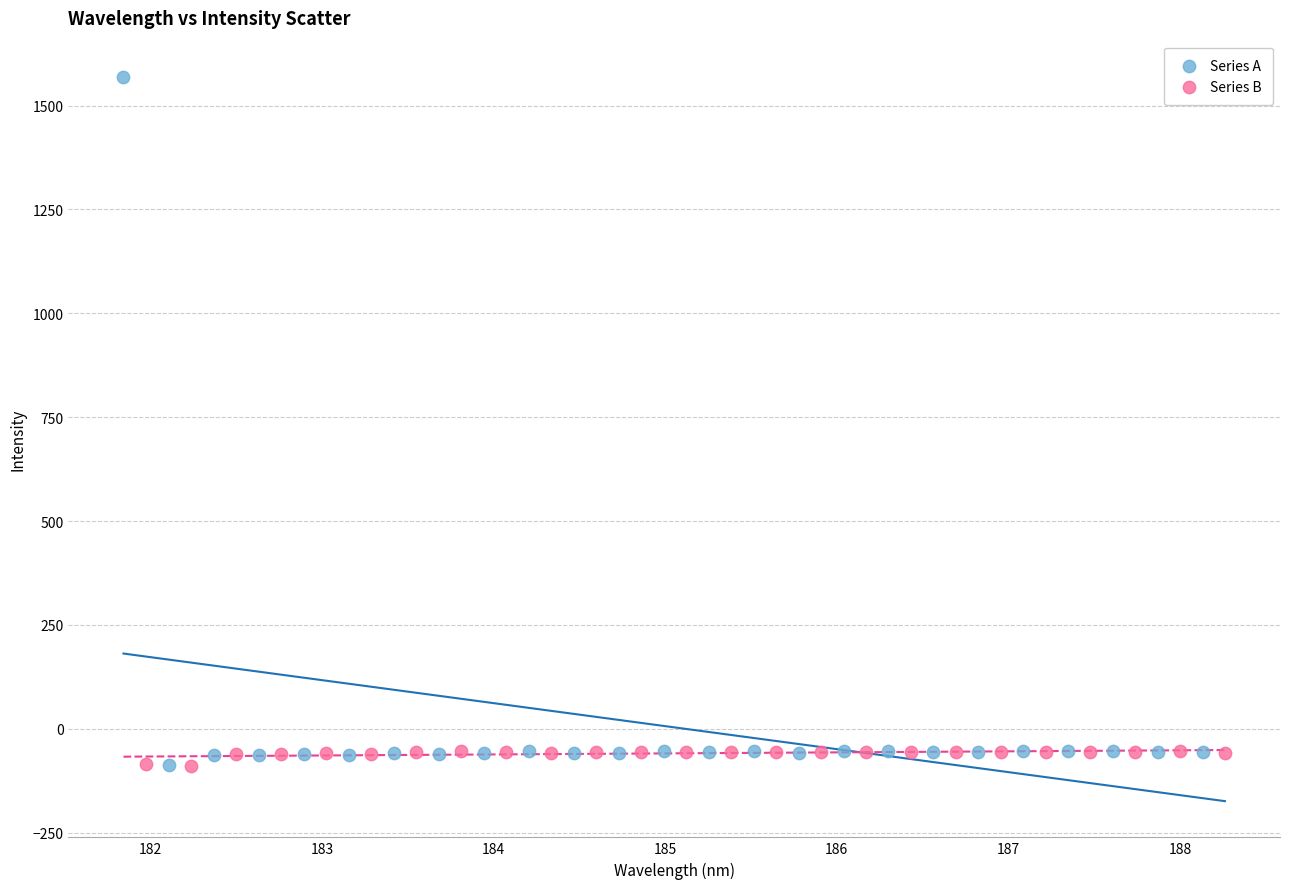

Which series has the widest spread of Y values?

Series A